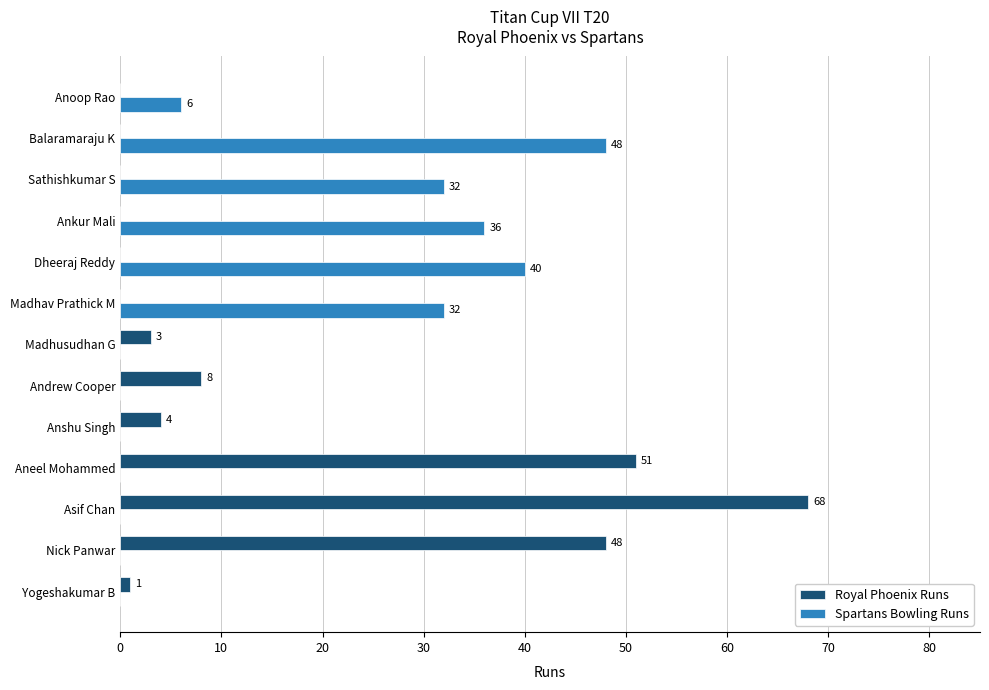

What are all the series names shown in the legend?

Royal Phoenix Runs, Spartans Bowling Runs